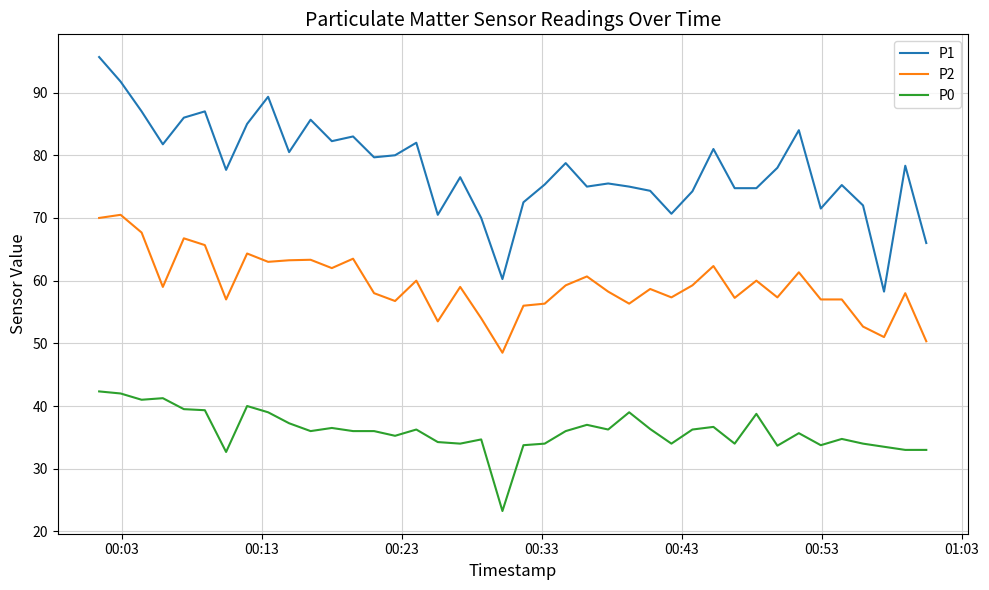

What is the sum of all P1 values?

3116.7